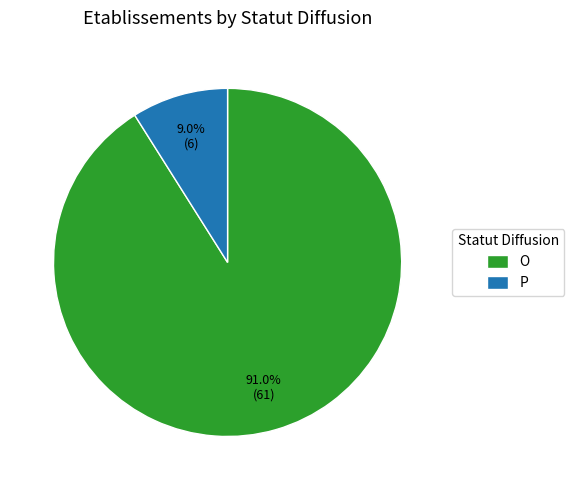

To the nearest percent, what portion does O represent?

91%